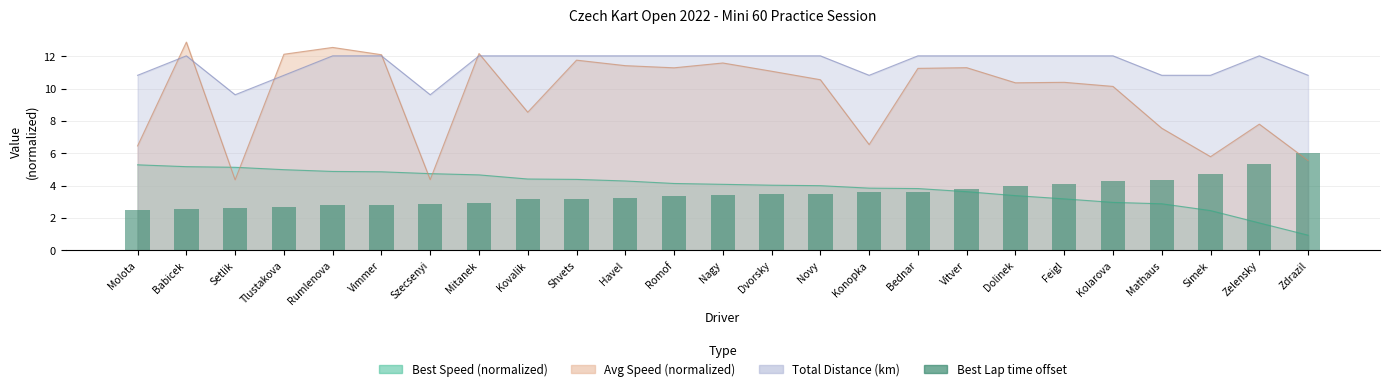

List the labels in order of value, largest first.

Zdrazil, Zelensky, Simek, Mathaus, Kolarova, Feigl, Dolinek, Vitver, Bednar, Konopka, Novy, Dvorsky, Nagy, Romof, Havel, Shvets, Kovalik, Mitanek, Szecsenyi, Vimmer, Rumlenova, Tlustakova, Setlik, Babicek, Molota